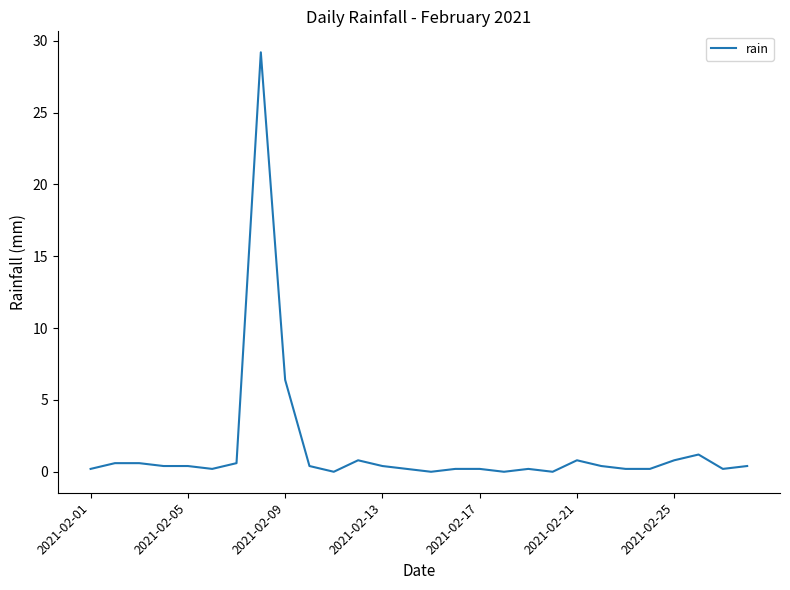

What is the maximum value shown in the chart?

29.2